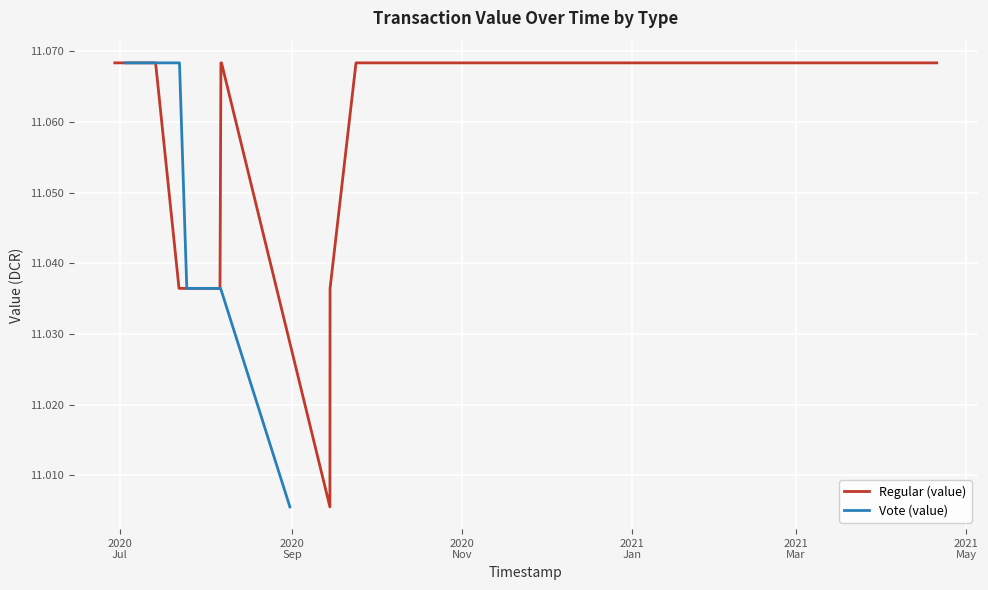

Is the value of Vote (value) at 2020
Sep greater than the value of Regular (value) at 2020
Nov?

No